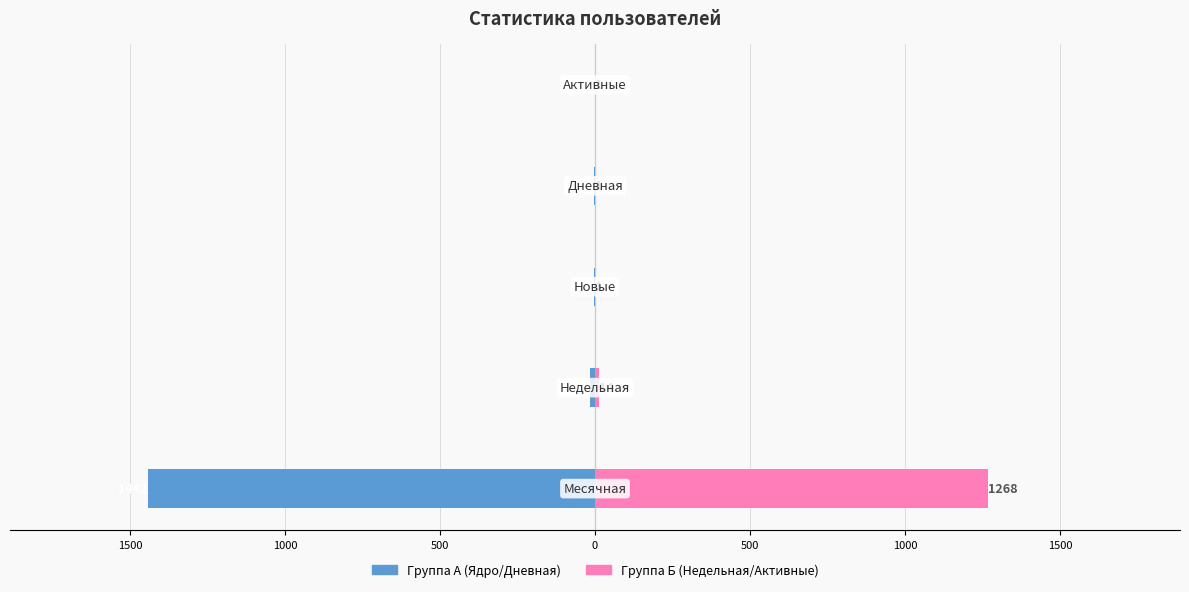

Does the chart contain any negative values?

Yes